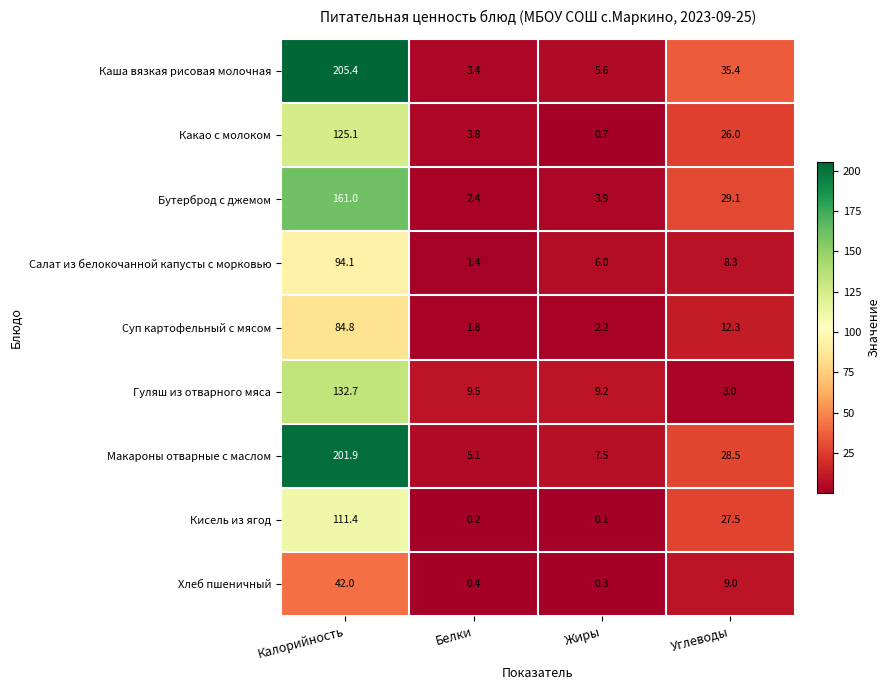

How many data points does each series have?

4